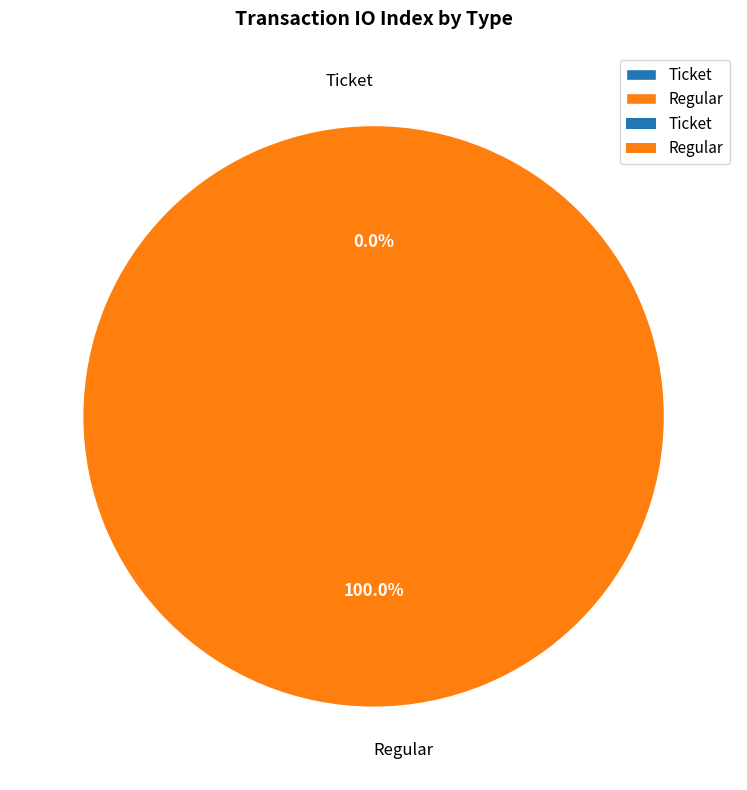

To the nearest percent, what is the difference between the Ticket and Regular slice percentages?

100%